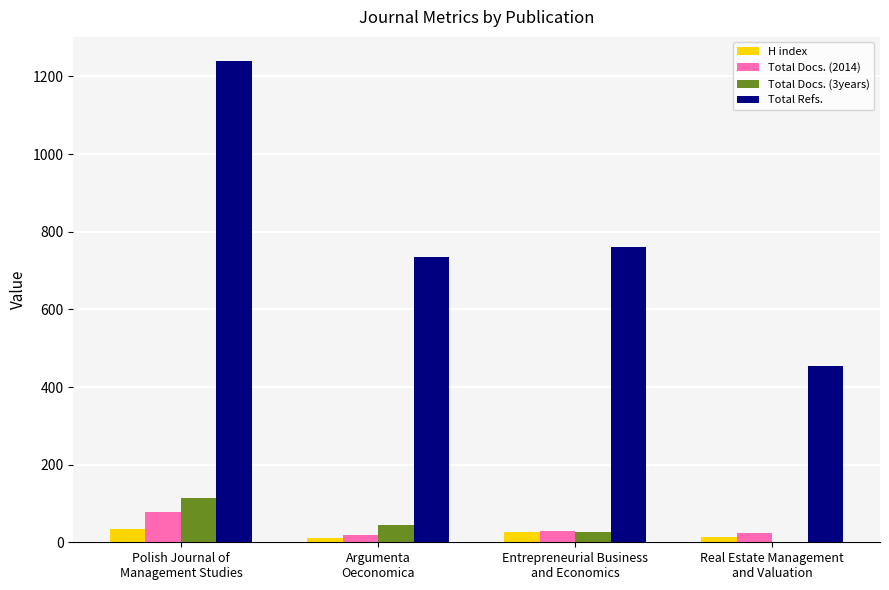

What is the maximum value for Total Docs. (2014)?

78